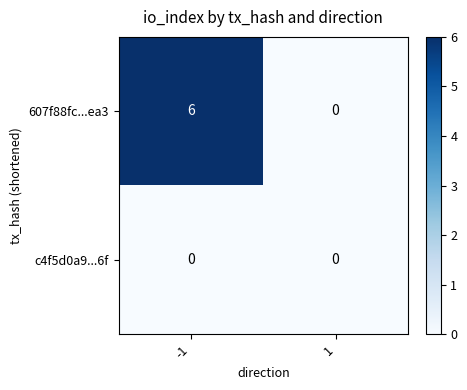

Which series changed the most between -1 and 1?

607f88fc...ea3